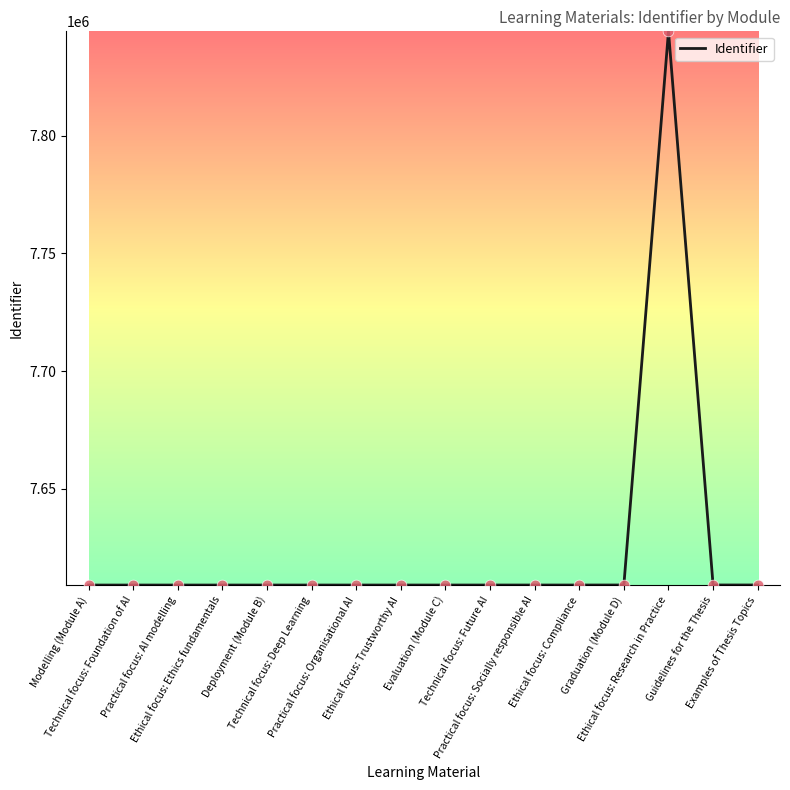

What is the difference between the maximum and minimum values?

235088